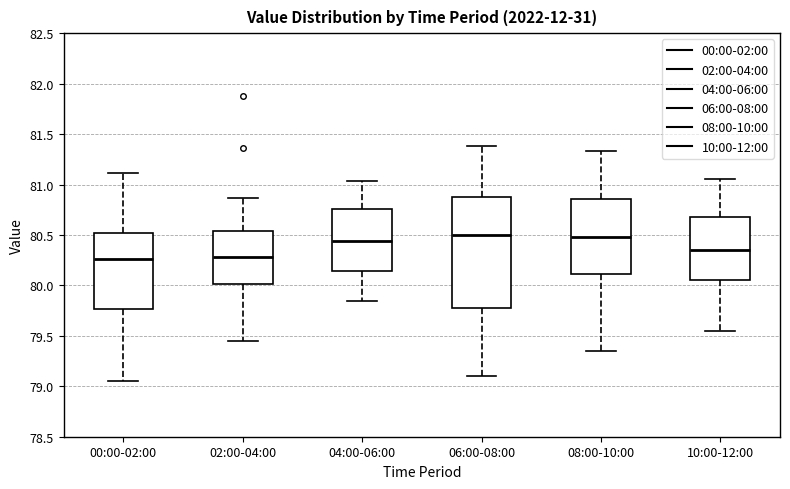

Where is the upper edge of the box for 06:00-08:00 on the y-axis? The values are not printed on the chart, so give them approximately, as read against the axis.

80.85